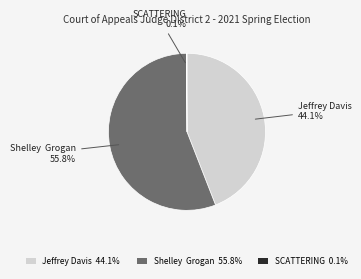

Is there a majority slice in this chart?

Yes